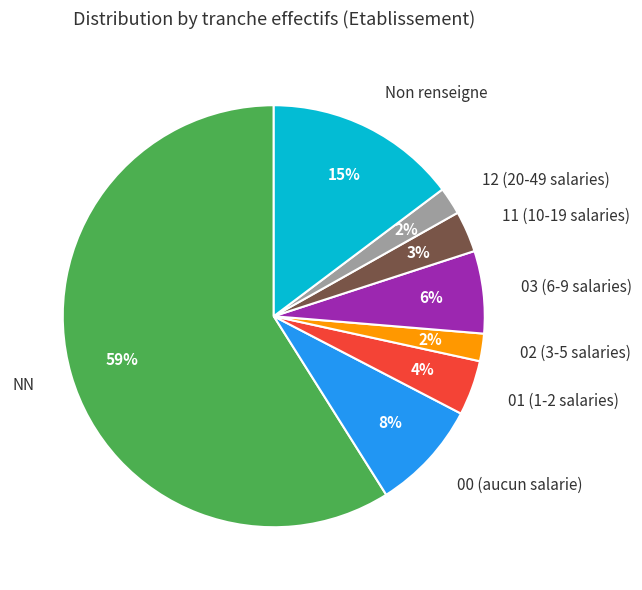

True or false: 02 (3-5 salaries) accounts for 2% of the total.

True